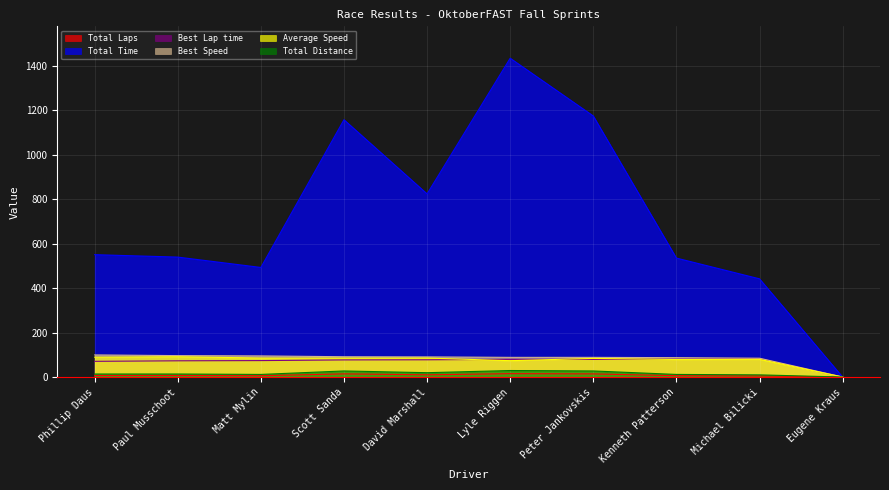

How many categories are shown in the chart?

10